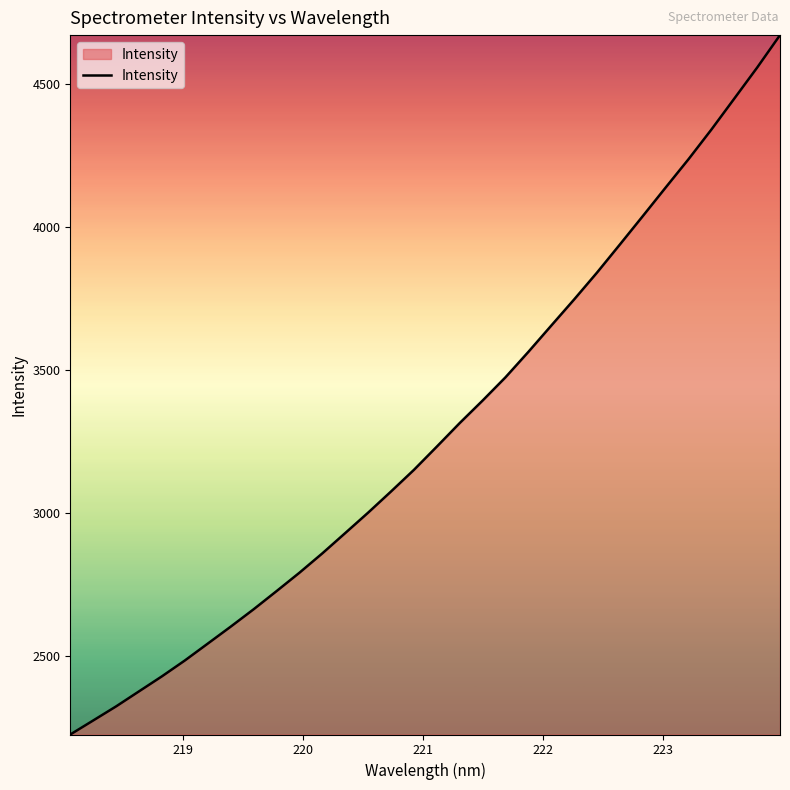

What is the smallest value displayed?

2224.0